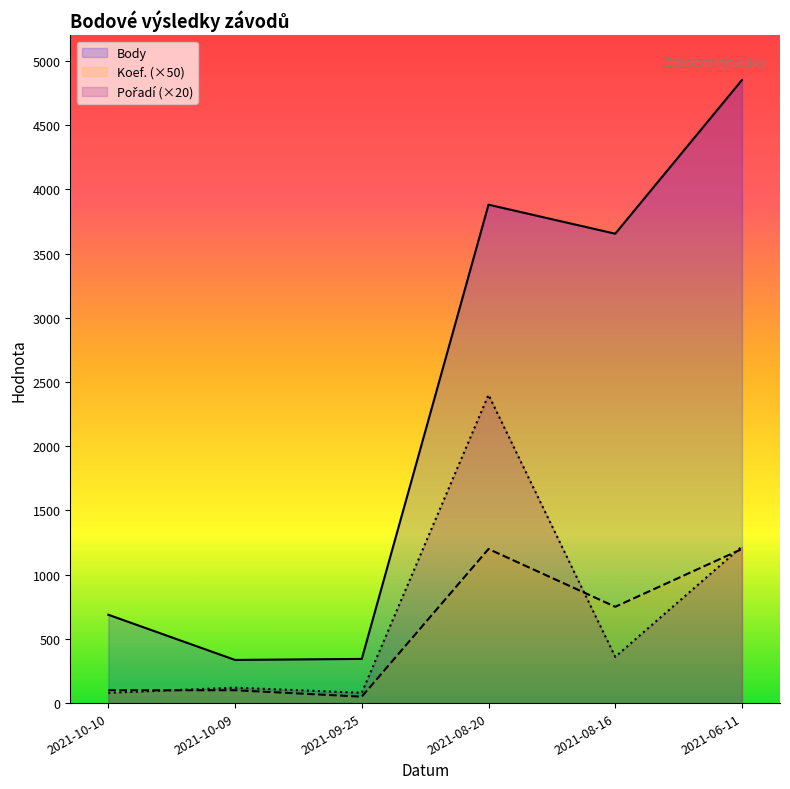

At which category is the sum across all series the highest?

2021-08-20